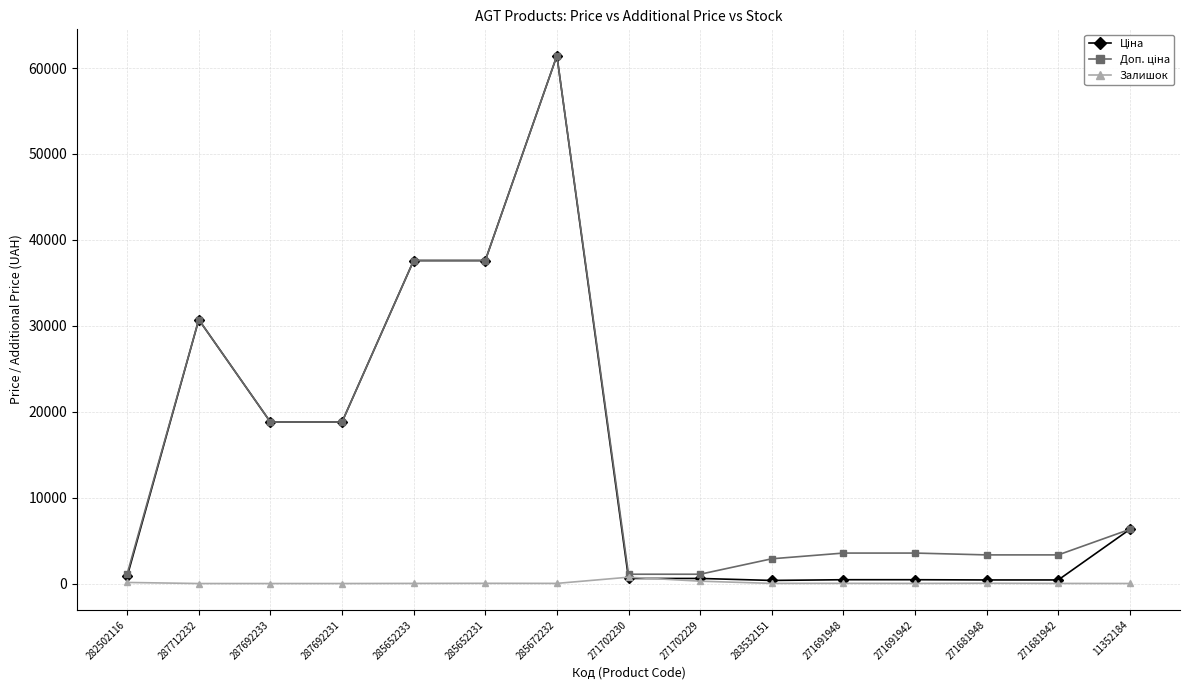

Is it true that Залишок equals 30.0 at 271681948?

True